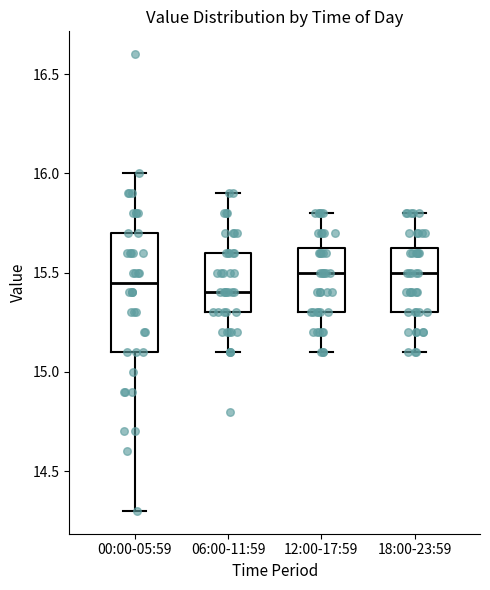

Where does the median line of the box for 18:00-23:59 sit on the y-axis? The values are not printed on the chart, so give them approximately, as read against the axis.

15.50